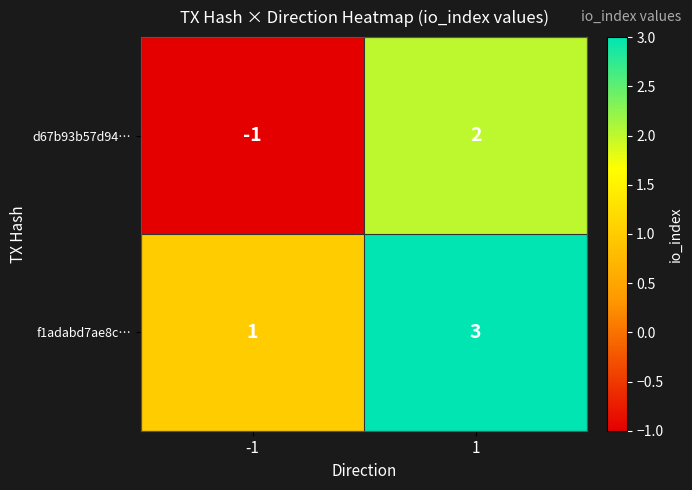

True or false: d67b93b57d94… has a value of -2 at -1.

False